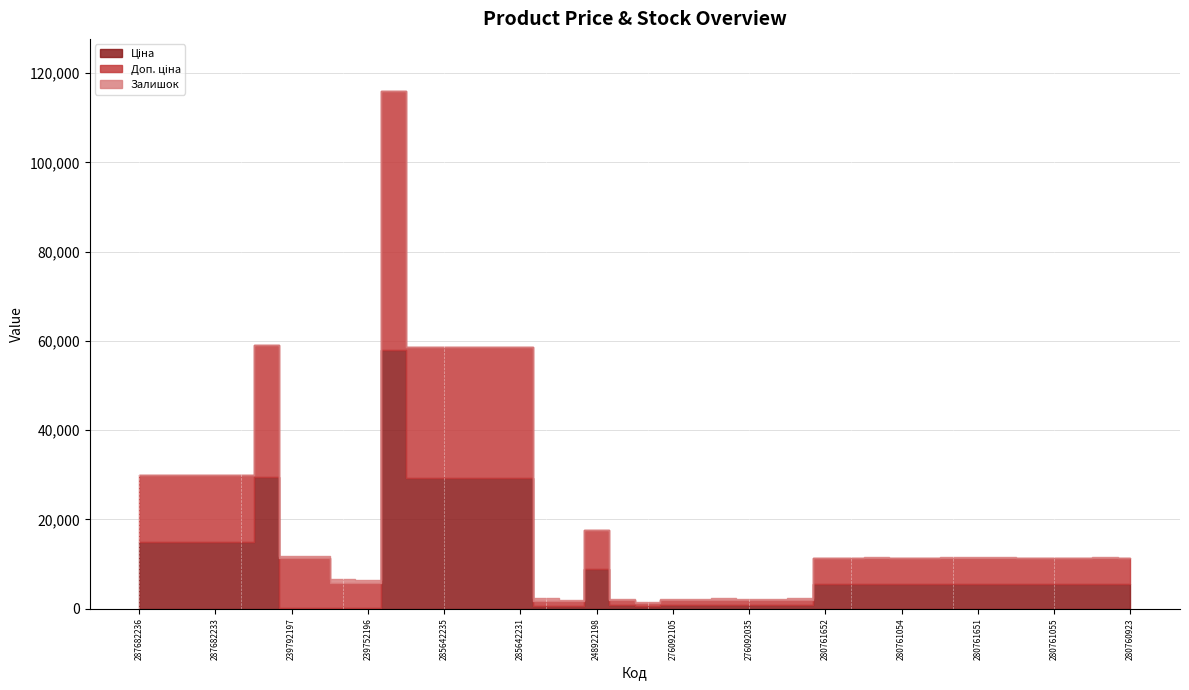

What is the difference between the maximum and minimum values in the Доп. ціна series?

57295.0